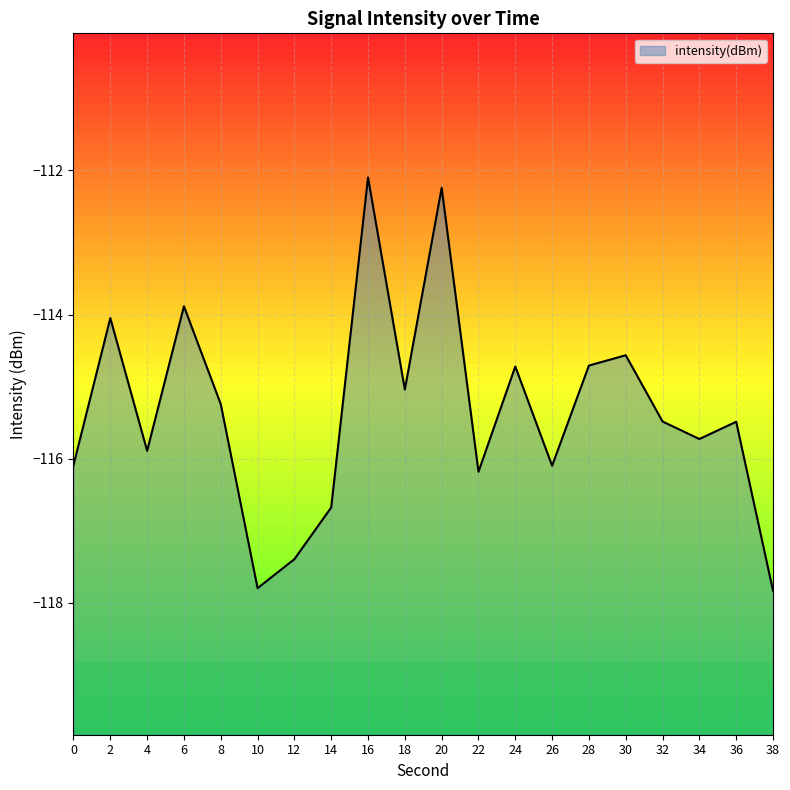

What is the difference between the values at 0 and 20?

3.8